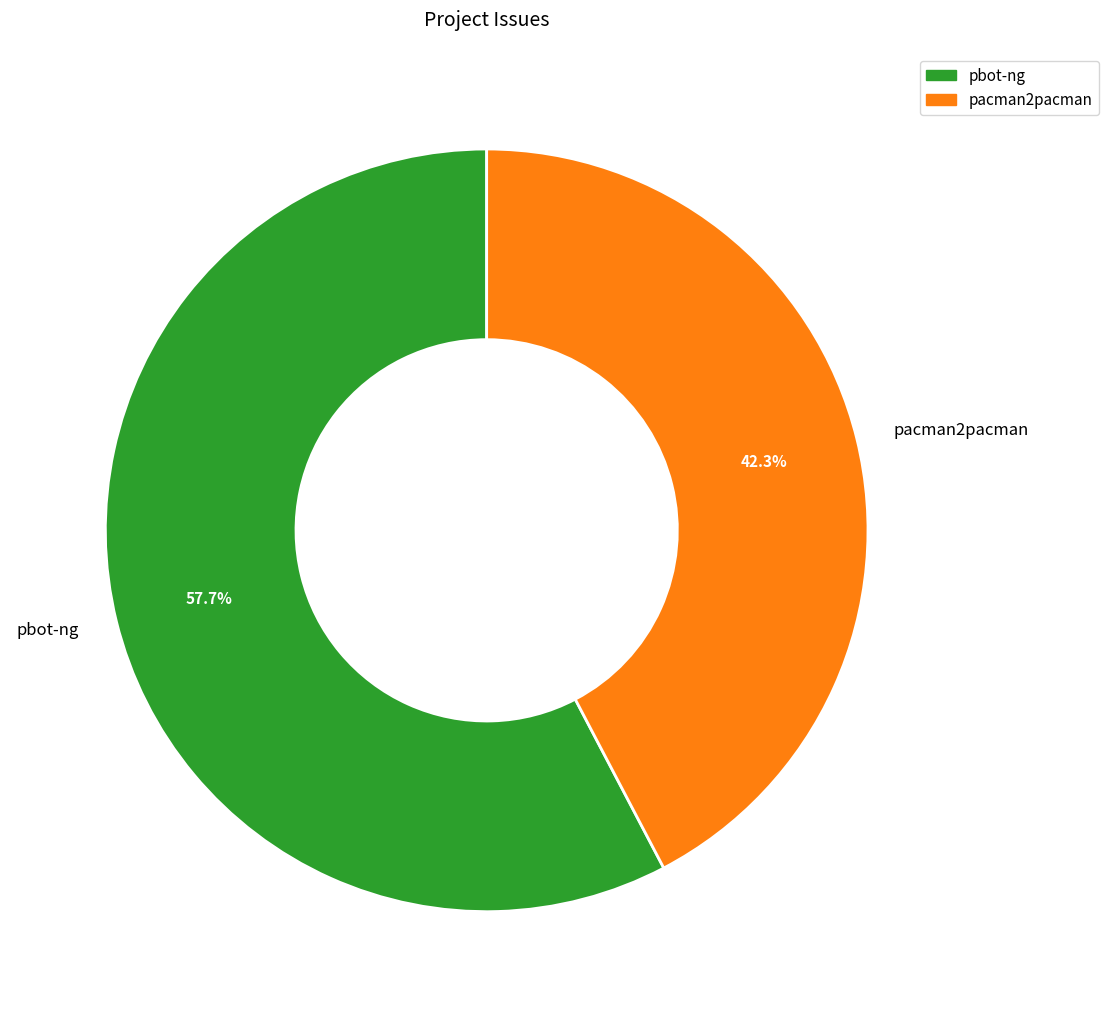

What portion of the pie excludes pbot-ng?

42.3%